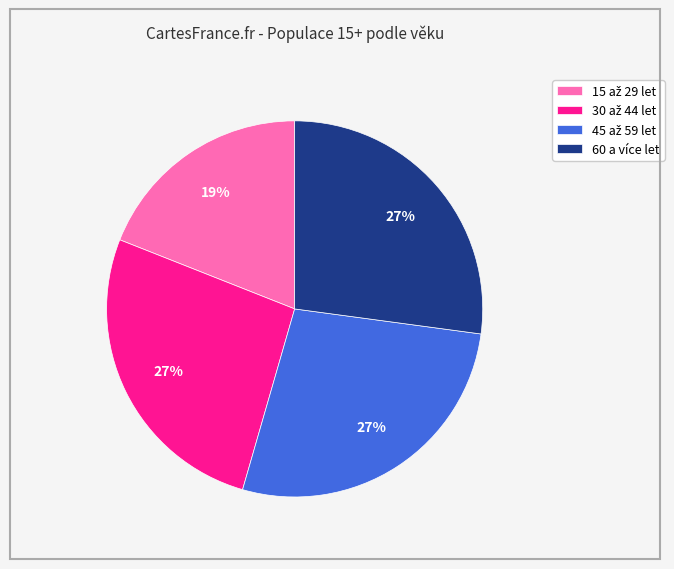

Is there a majority slice in this chart?

No